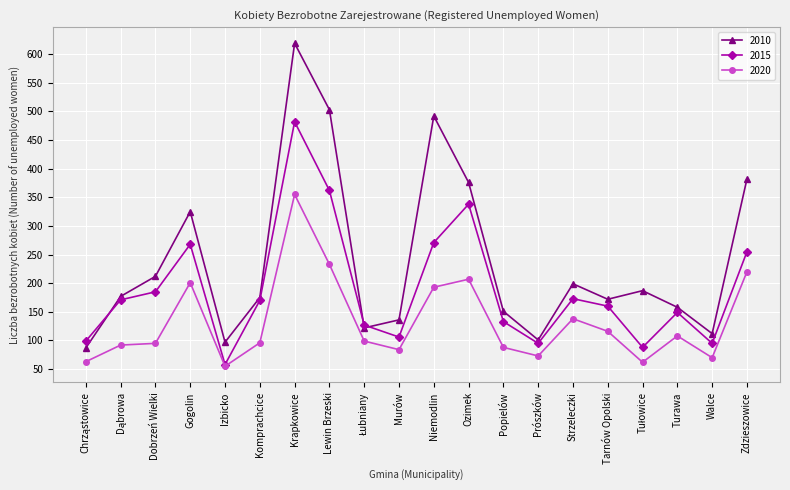

The 2020 series shows 207 at Ozimek. True or false?

True